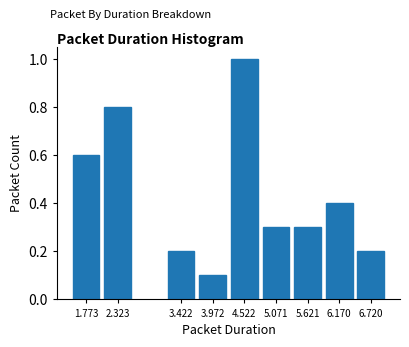

Reading left to right, list all the values displayed in this chart.

0.6	0.8	0.2	0.1	1.0	0.3	0.3	0.4	0.2